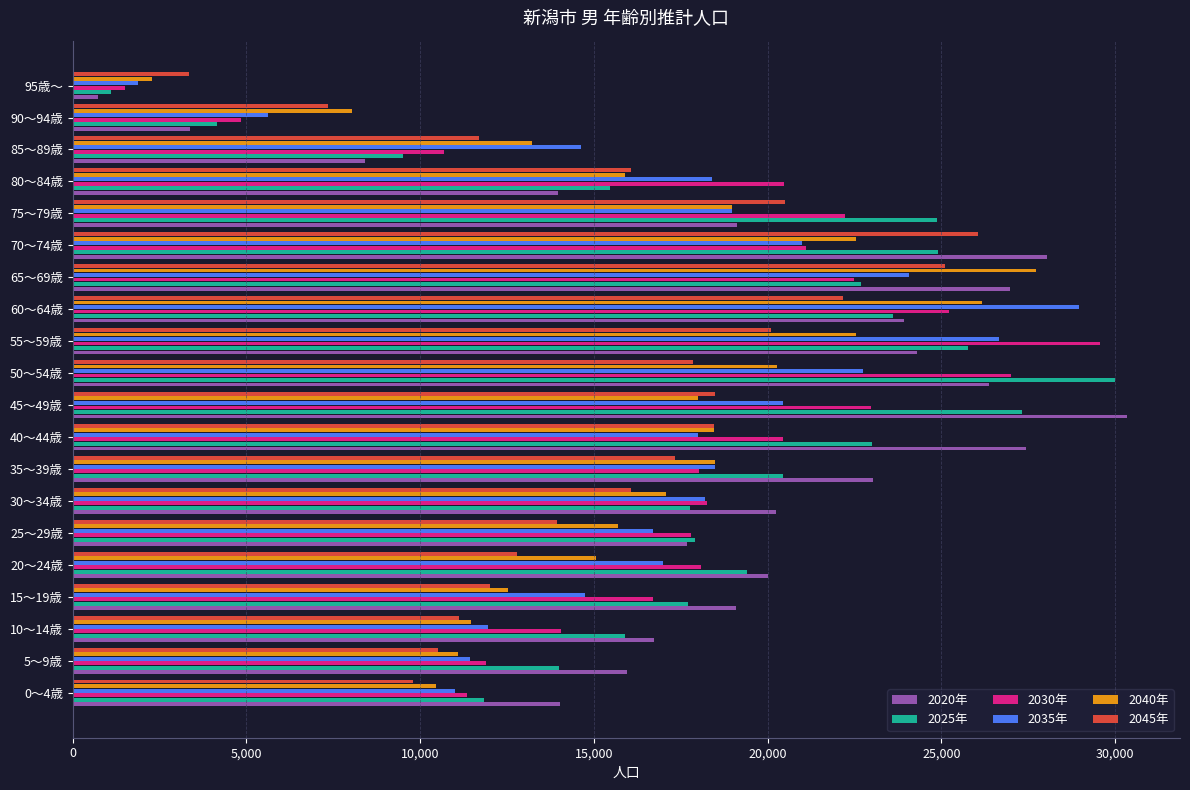

What is the smallest value displayed?

740